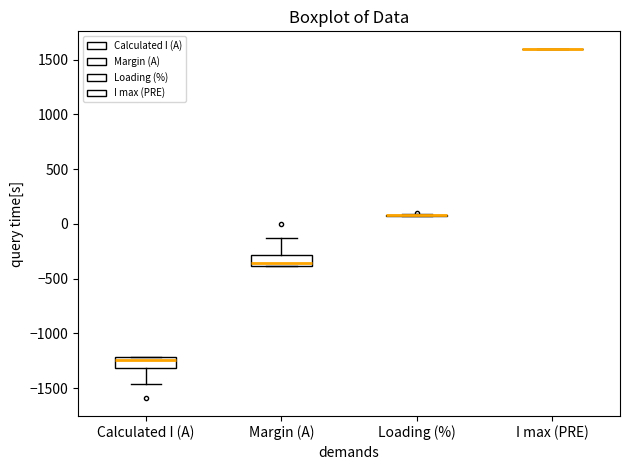

Reading left to right, read every box against the y-axis: the position of its median line, the range the box covers, and the ends of its whiskers. The values are not printed on the chart, so give them approximately, as read against the axis.

Calculated I (A): median -1250, box -1300 to -1200, whiskers -1450 to -1200
Margin (A): median -350, box -400 to -300, whiskers -400 to -150
Loading (%): box collapsed to a line at 100, whiskers 100 to 100
I max (PRE): box collapsed to a line at 1600, whiskers 1600 to 1600